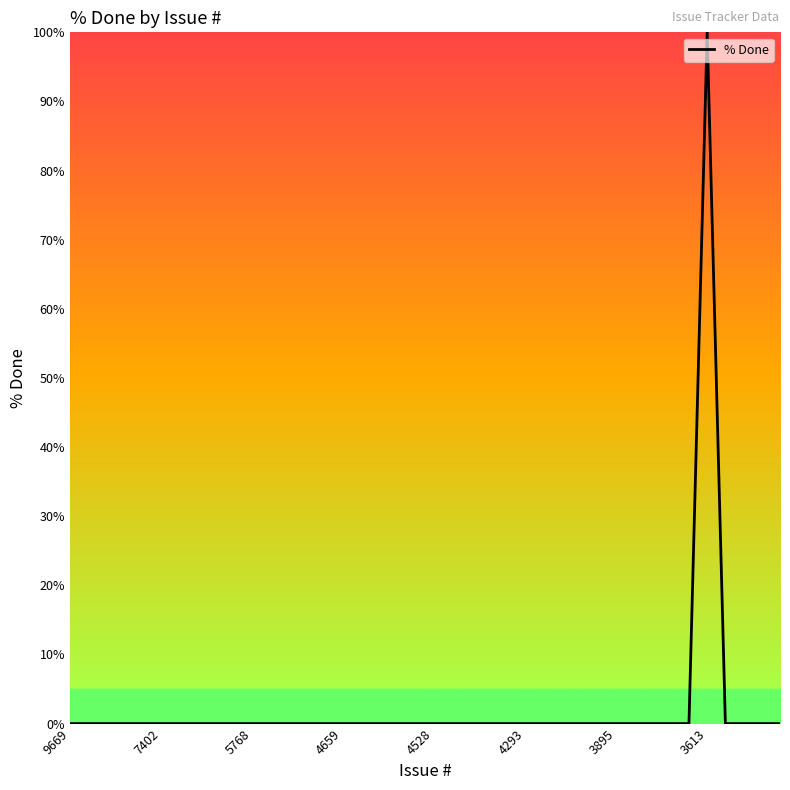

Count the number of categories in the chart.

40